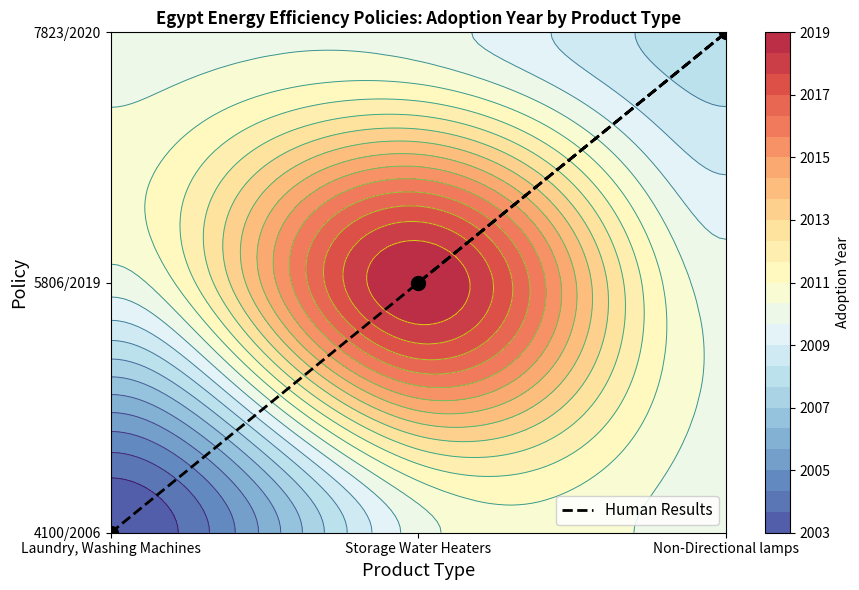

Rank the categories by value from highest to lowest.

Non-Directional lamps, Storage Water Heaters, Laundry, Washing Machines